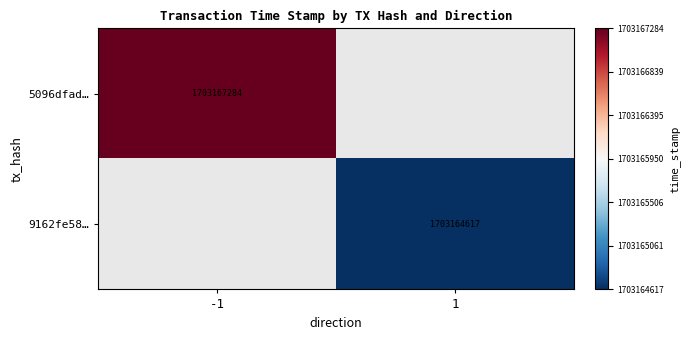

How many data points does each series have?

2